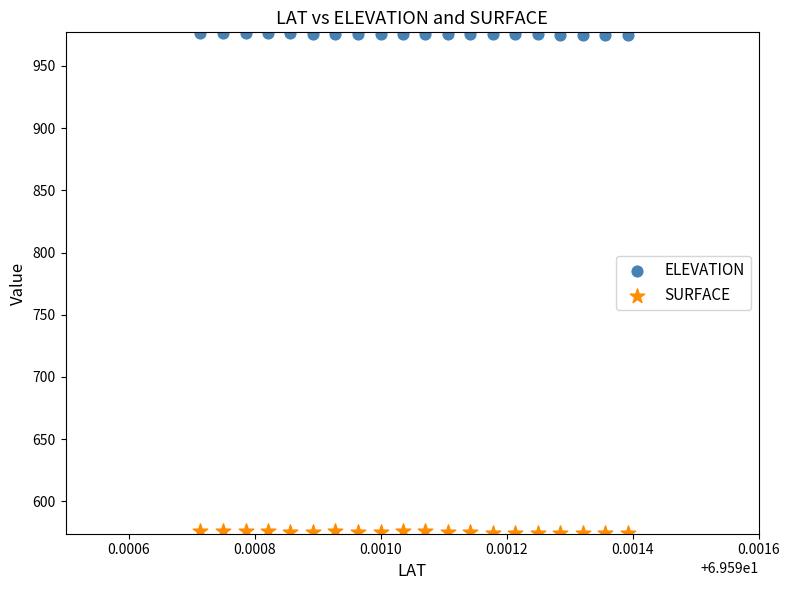

Which series has the widest spread of Y values?

SURFACE